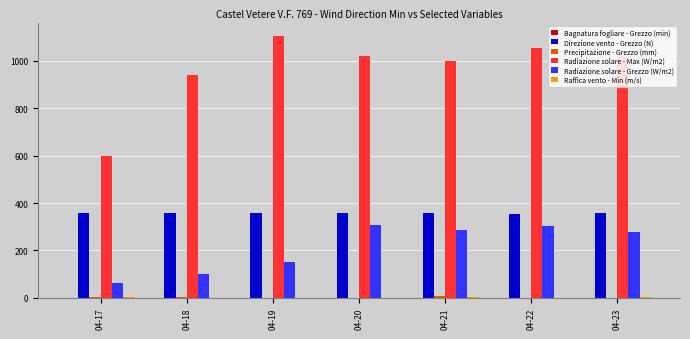

What is the greatest value displayed?

1106.6